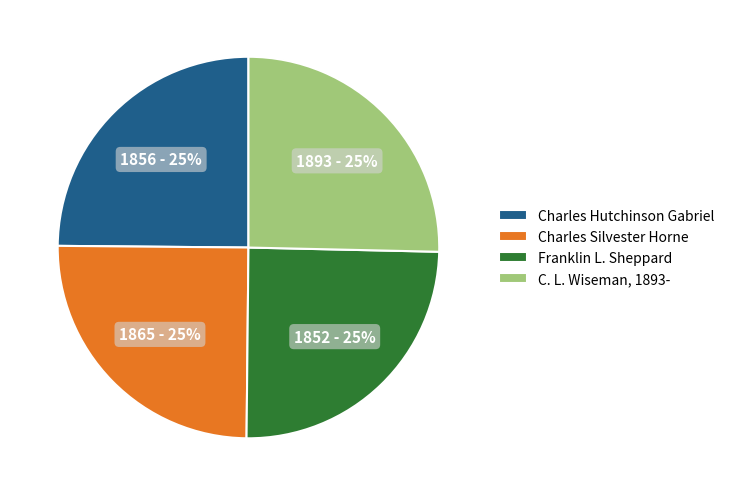

What is the ratio of the value at Franklin L. Sheppard to the value at Charles Hutchinson Gabriel?

1.0